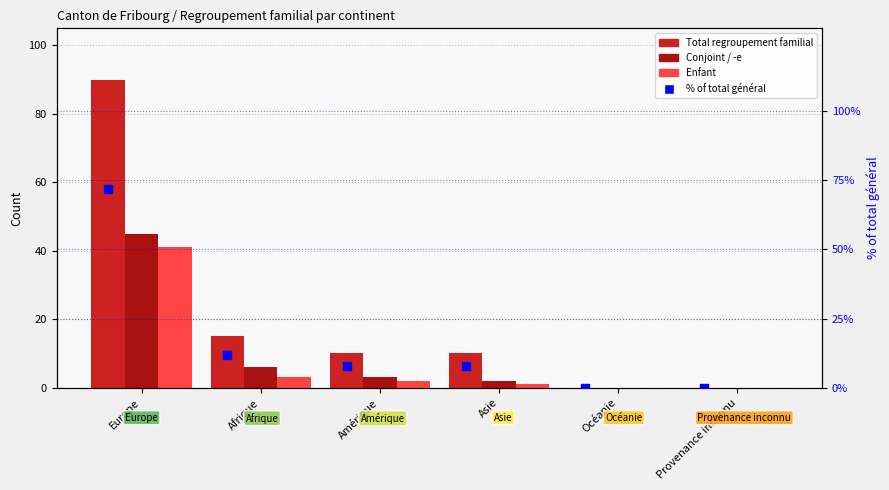

Which series contains the lowest Y value?

Total regroupement